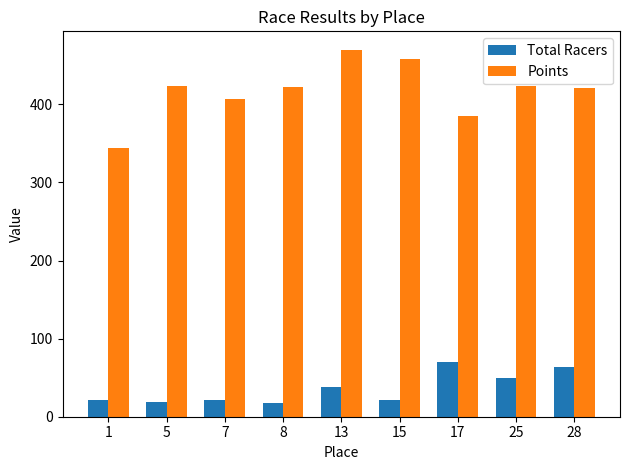

What is the sum of all Total Racers values?

322.5